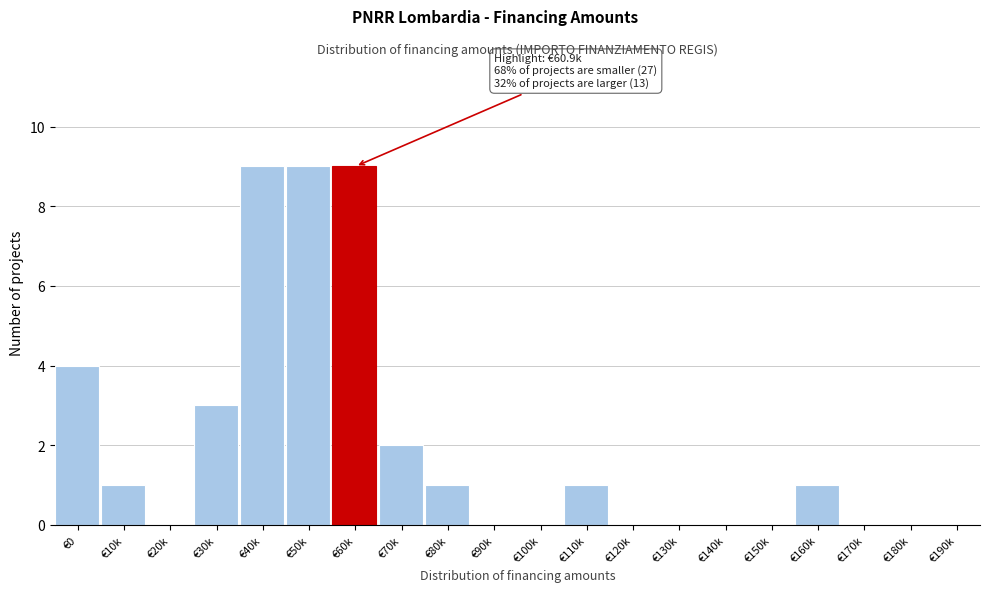

Reading left to right, transcribe all the data shown in this chart.

€0=4	€10k=1	€20k=0	€30k=3	€40k=9	€50k=9	€60k=9	€70k=2	€80k=1	€90k=0	€100k=0	€110k=1	€120k=0	€130k=0	€140k=0	€150k=0	€160k=1	€170k=0	€180k=0	€190k=0